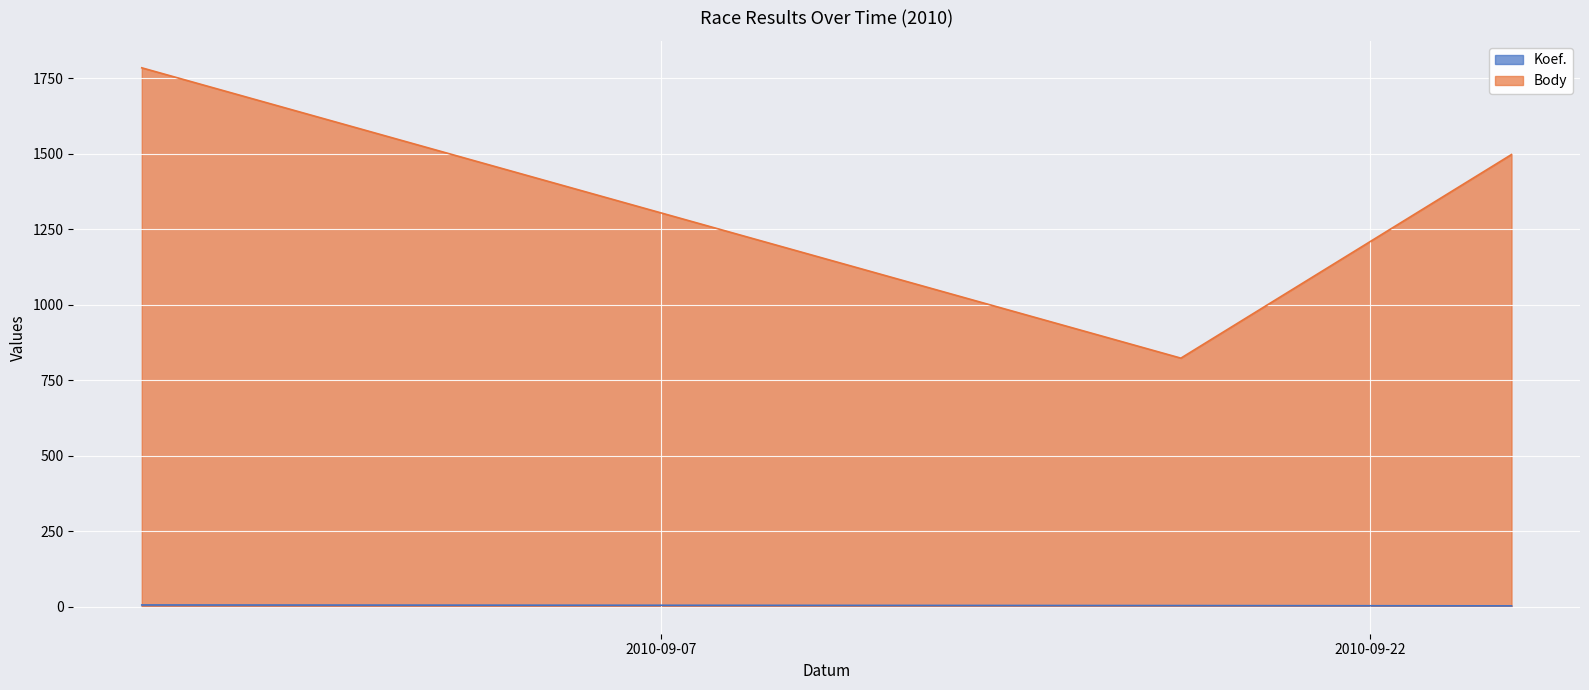

Between 2010-09-25 and 2010-09-18, which is larger?

2010-09-18